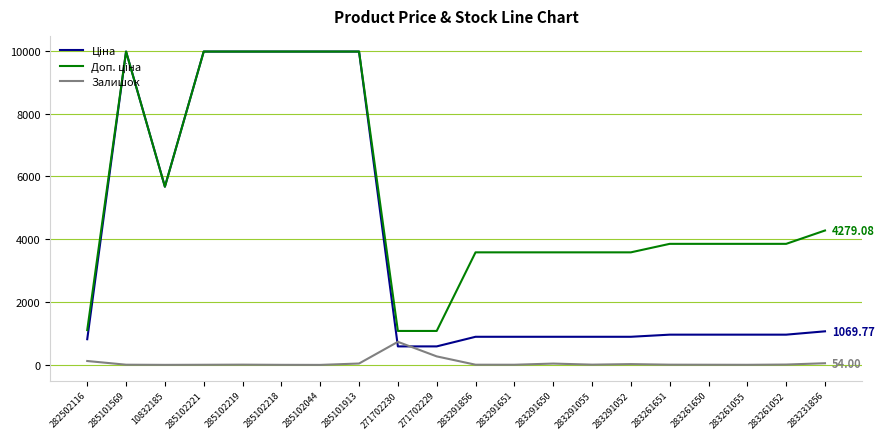

True or false: Залишок and Ціна cross at least once.

True